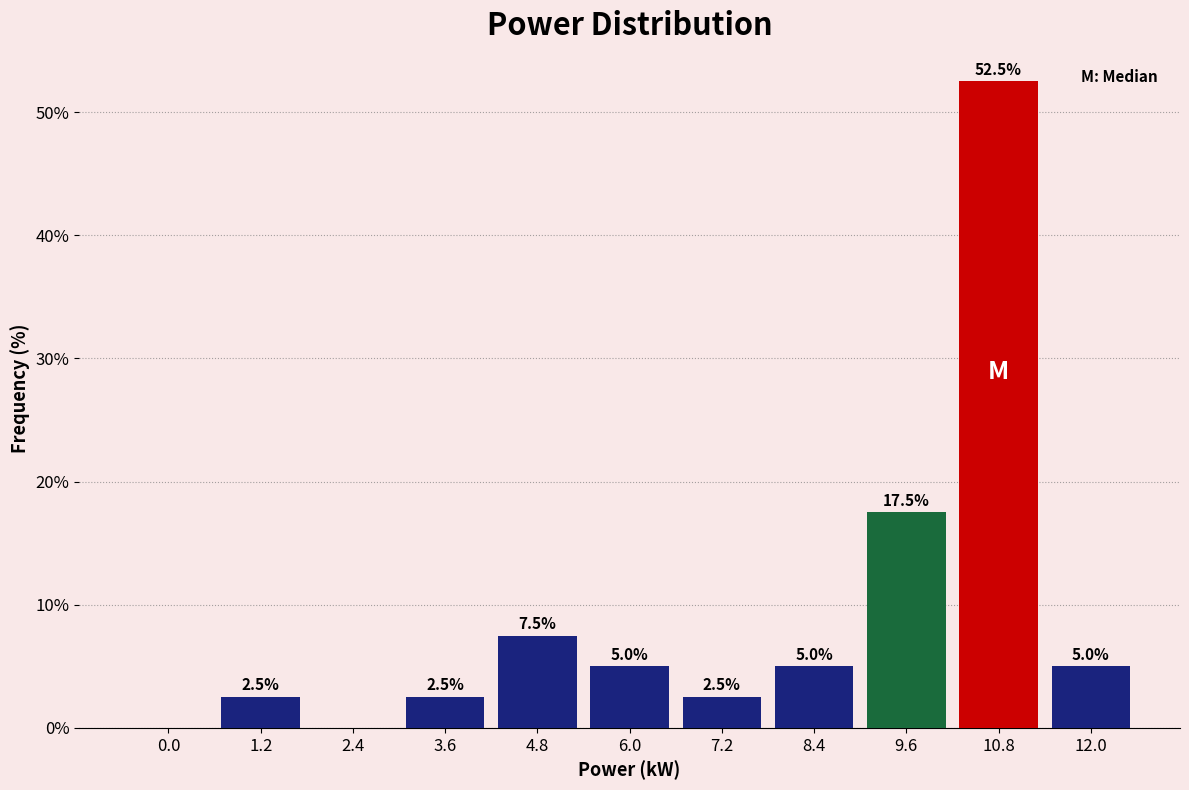

Reading left to right, what are all the values shown in this chart?

0.0=0.0	1.2=2.5	2.4=0.0	3.6=2.5	4.8=7.5	6.0=5.0	7.2=2.5	8.4=5.0	9.6=17.5	10.8=52.5	12.0=5.0